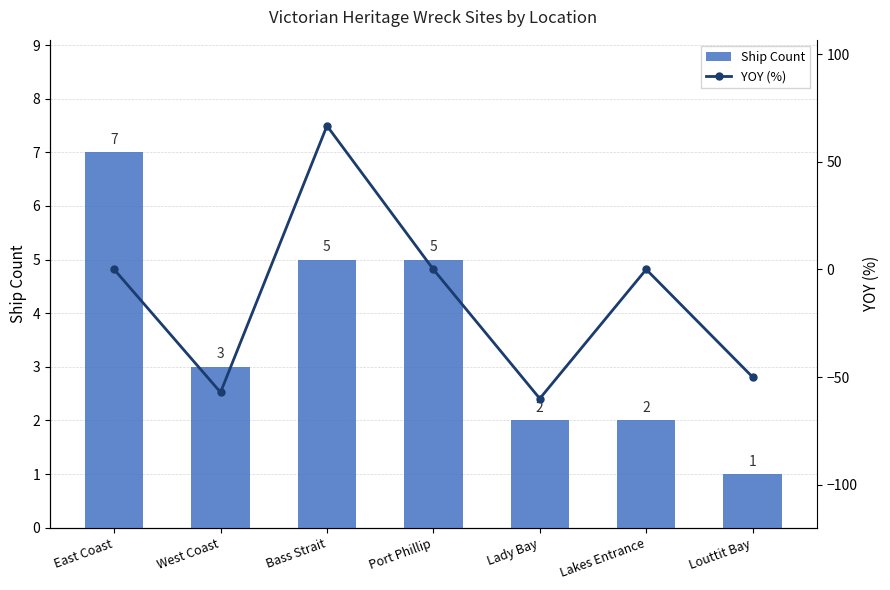

Between Lady Bay and Bass Strait, which is larger?

Bass Strait